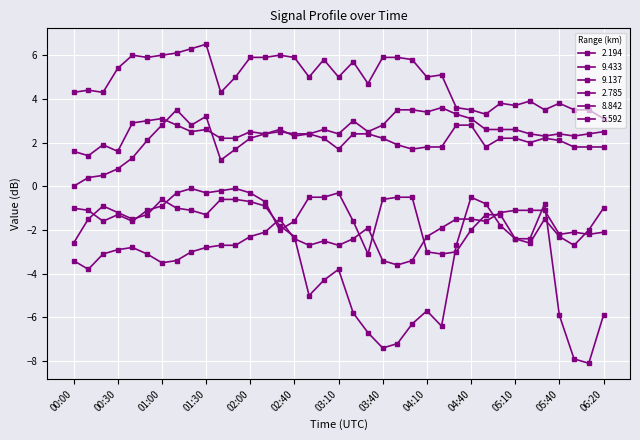

Which series has the largest range (max minus min)?

2.194